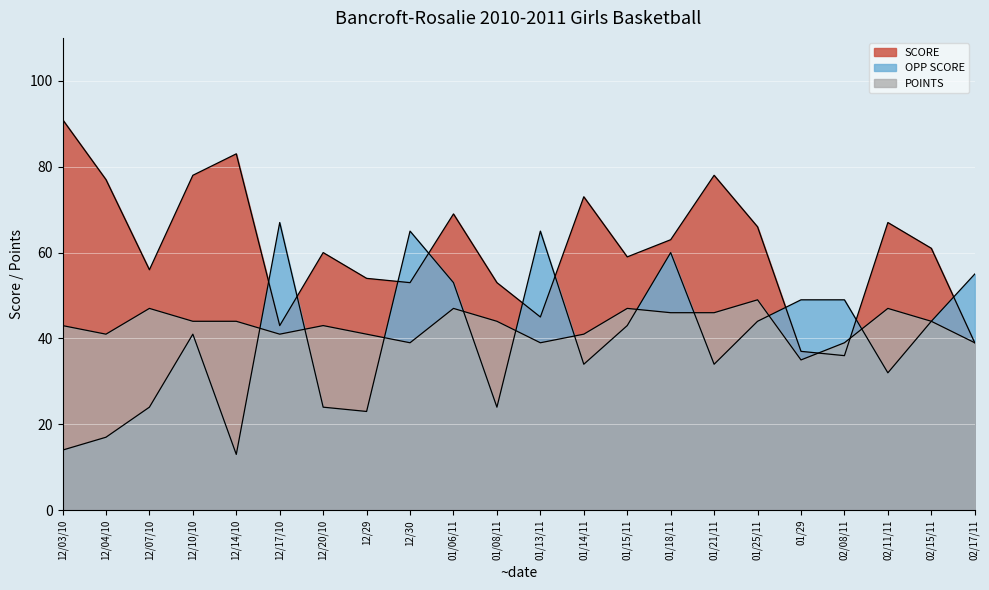

How many lines are shown in the chart?

3